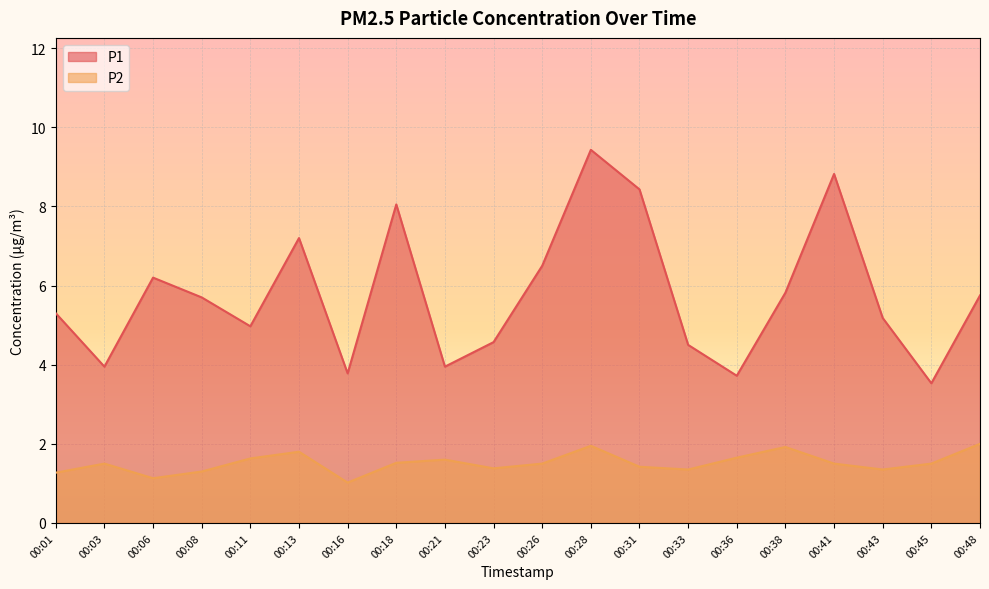

Is the value of P2 at 00:13 greater than the value of P1 at 00:23?

No